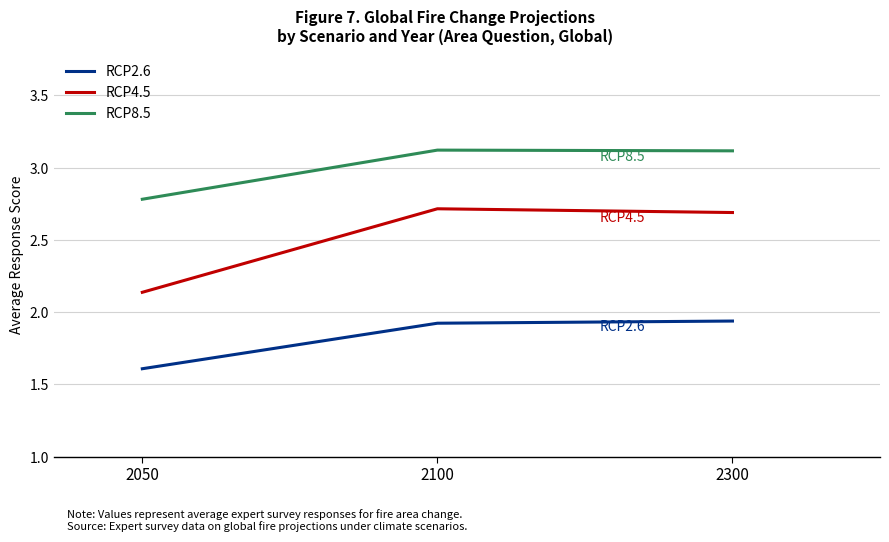

Rank the series at 2100 from lowest to highest value.

RCP2.6, RCP4.5, RCP8.5